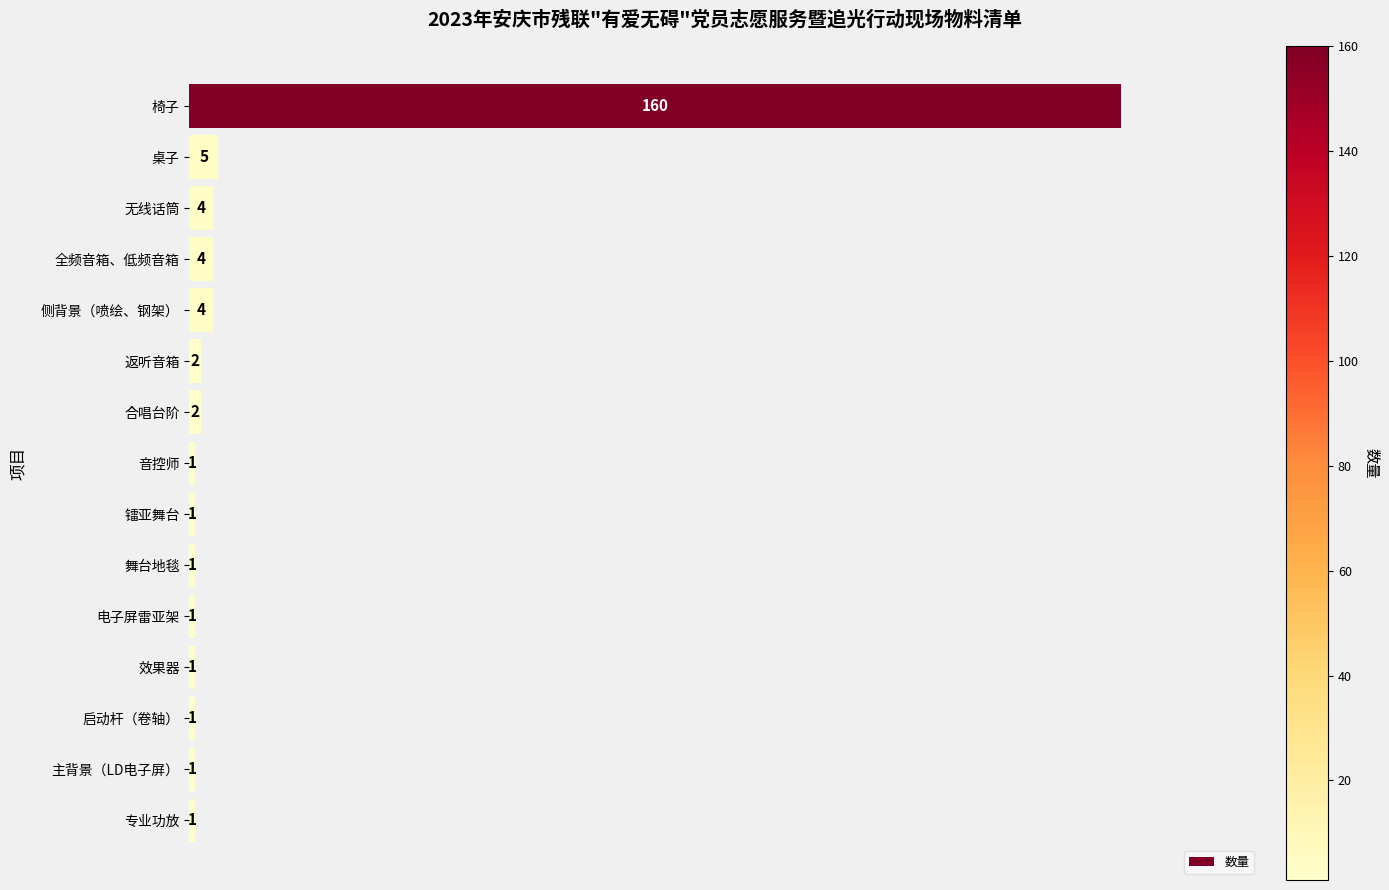

What is the average value?

13